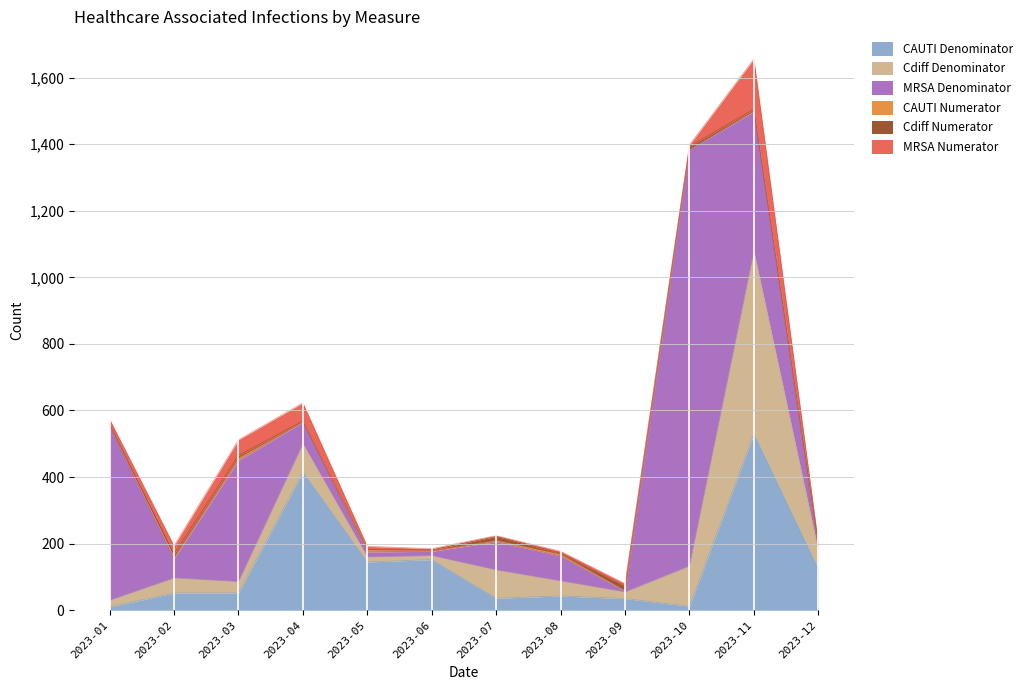

What is the spread (max minus min) of values at 2023-01?

522